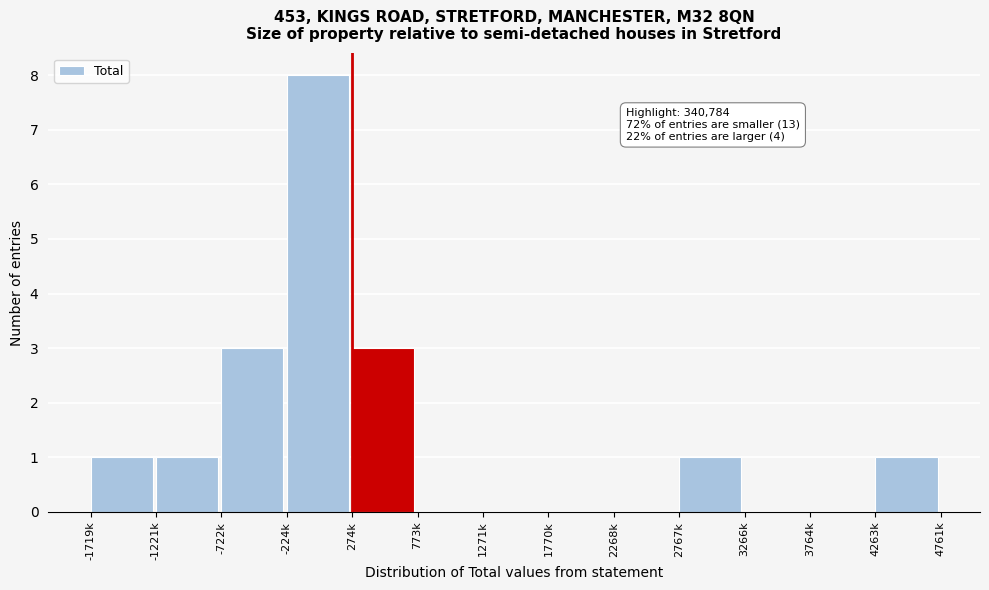

Reading right to left, what are all the values shown in this chart?

4263k=1	3764k=0	3266k=0	2767k=1	2268k=0	1770k=0	1271k=0	773k=0	274k=3	-224k=8	-722k=3	-1221k=1	-1719k=1